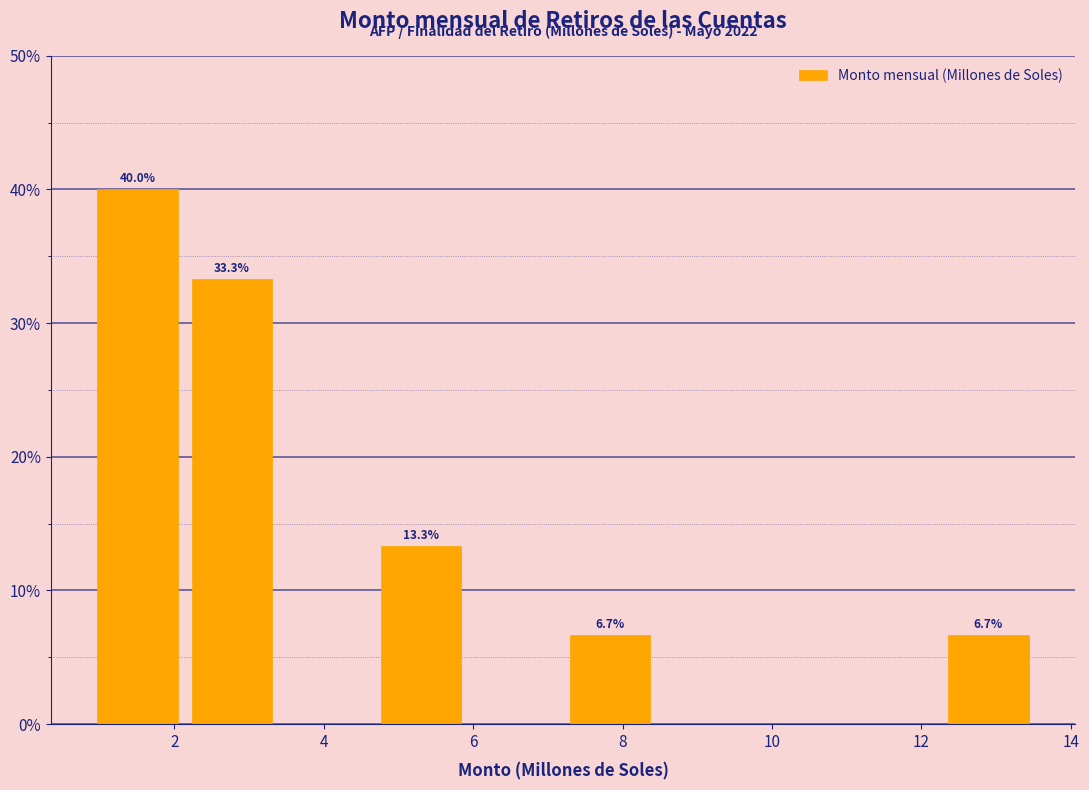

Over which range of the x-axis is the bar tallest?

0.8 to 2.2